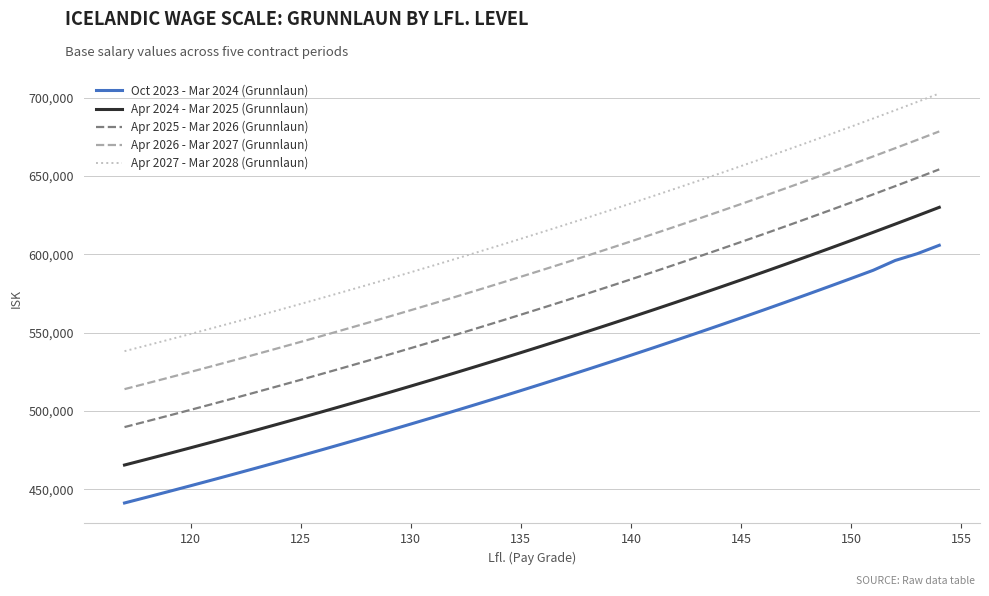

Rank the series by their average value, from lowest to highest.

Oct 2023 - Mar 2024 (Grunnlaun), Apr 2024 - Mar 2025 (Grunnlaun), Apr 2025 - Mar 2026 (Grunnlaun), Apr 2026 - Mar 2027 (Grunnlaun), Apr 2027 - Mar 2028 (Grunnlaun)